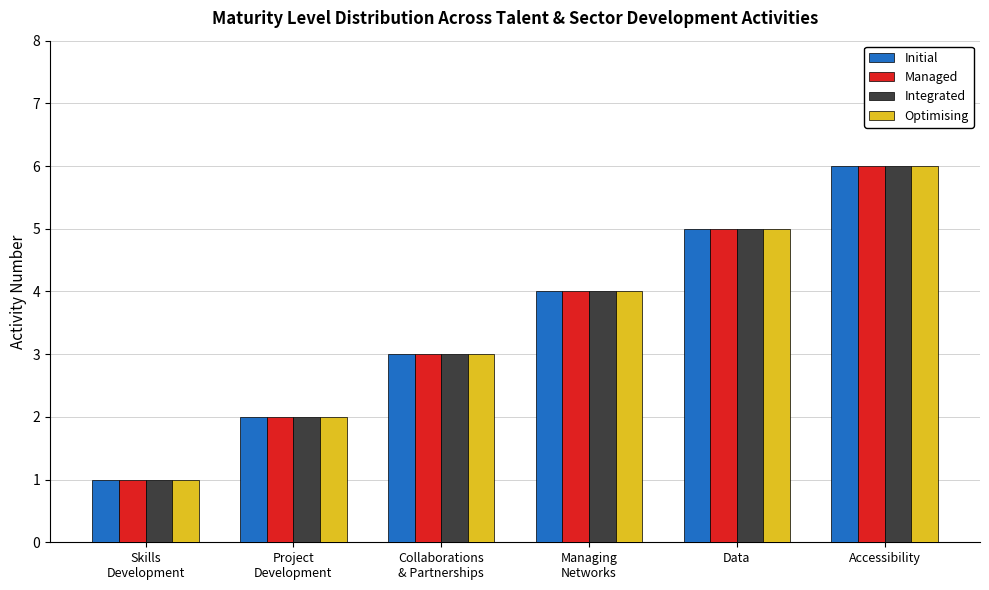

Reading left to right, extract all data points from this chart.

Initial: Skills
Development=1	Project
Development=2	Collaborations
& Partnerships=3	Managing
Networks=4	Data=5	Accessibility=6
Managed: Skills
Development=1	Project
Development=2	Collaborations
& Partnerships=3	Managing
Networks=4	Data=5	Accessibility=6
Integrated: Skills
Development=1	Project
Development=2	Collaborations
& Partnerships=3	Managing
Networks=4	Data=5	Accessibility=6
Optimising: Skills
Development=1	Project
Development=2	Collaborations
& Partnerships=3	Managing
Networks=4	Data=5	Accessibility=6